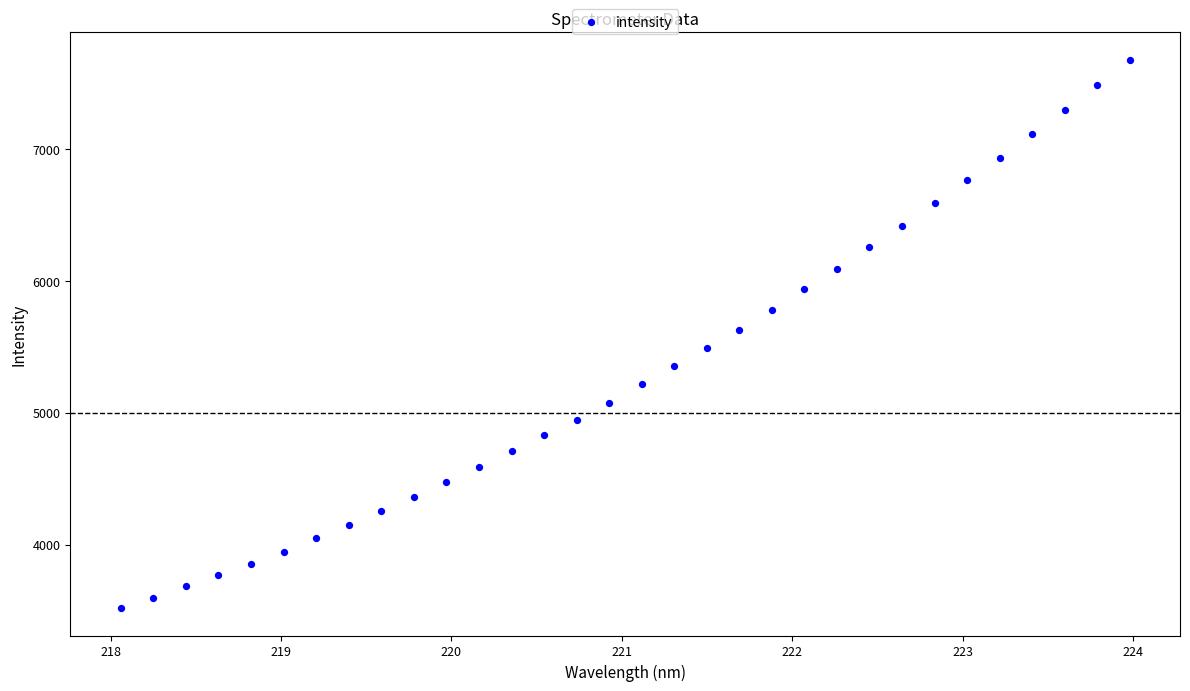

What is the range of X values (max minus min)?

5.9